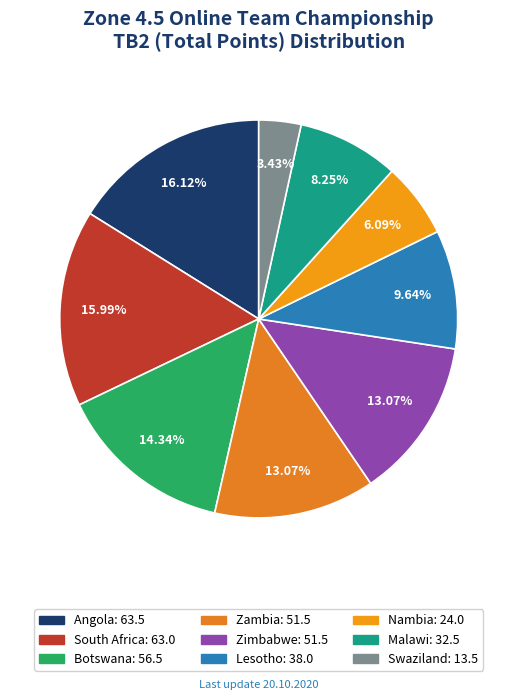

Count the number of slices in the pie.

9